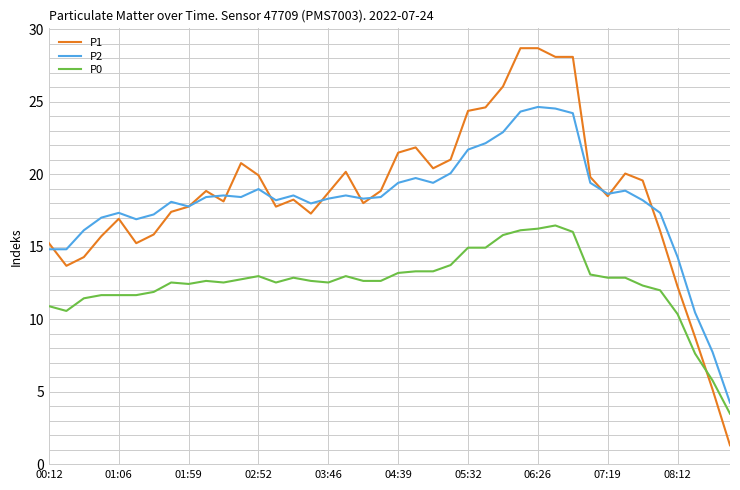

What is the minimum value for P0?

3.5